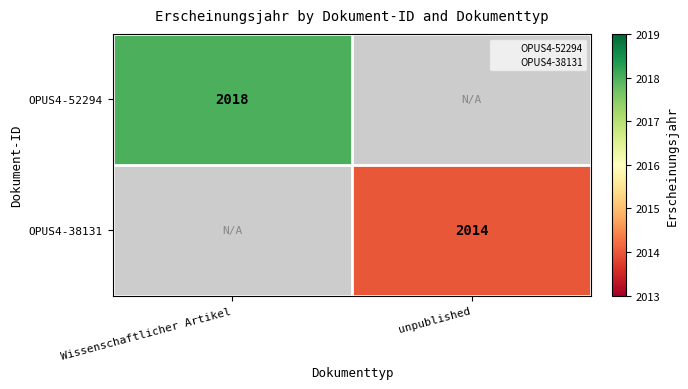

The value of OPUS4-38131 at unpublished is 3180. True or false?

False